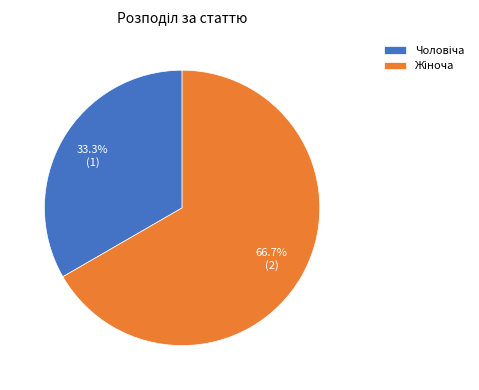

Does any single category account for the majority?

Yes